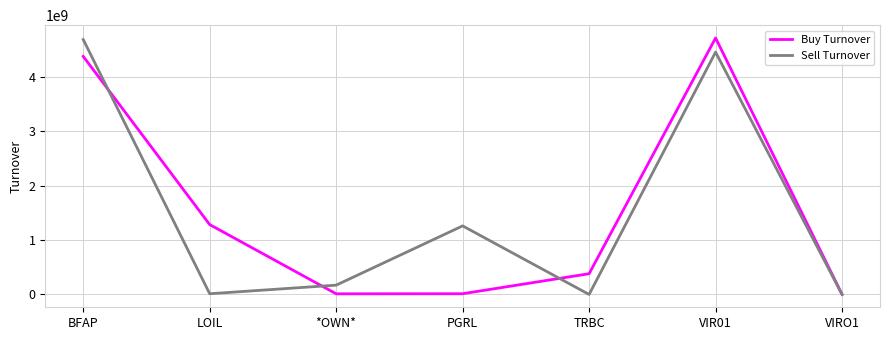

Read the Buy Turnover value at PGRL, to the nearest 50.

13392000